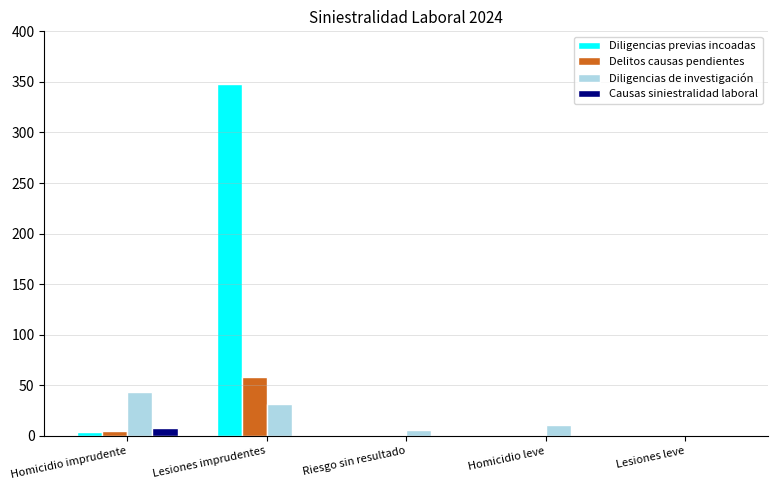

At which category is the sum across all series the highest?

Lesiones imprudentes